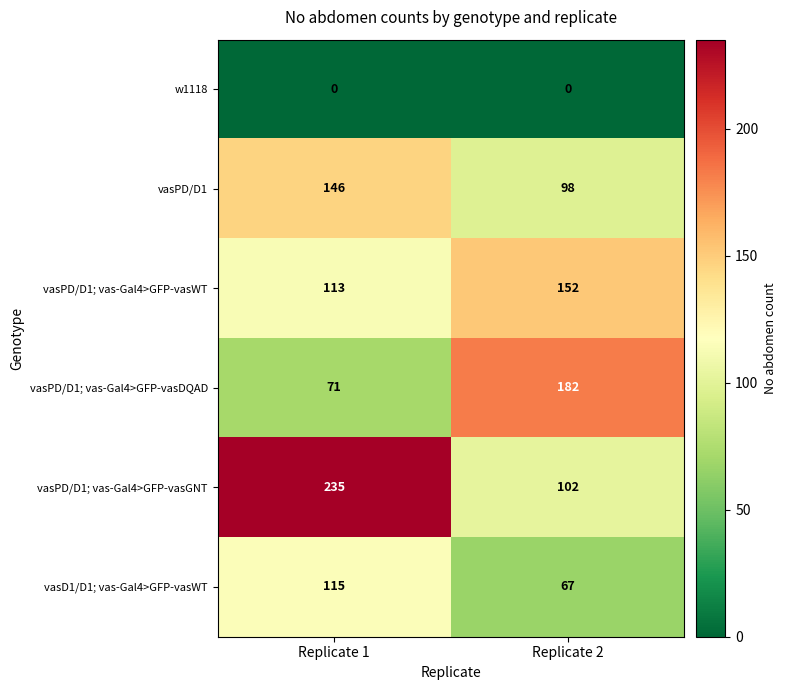

Which series has the largest range (max minus min)?

vasPD/D1; vas-Gal4>GFP-vasGNT